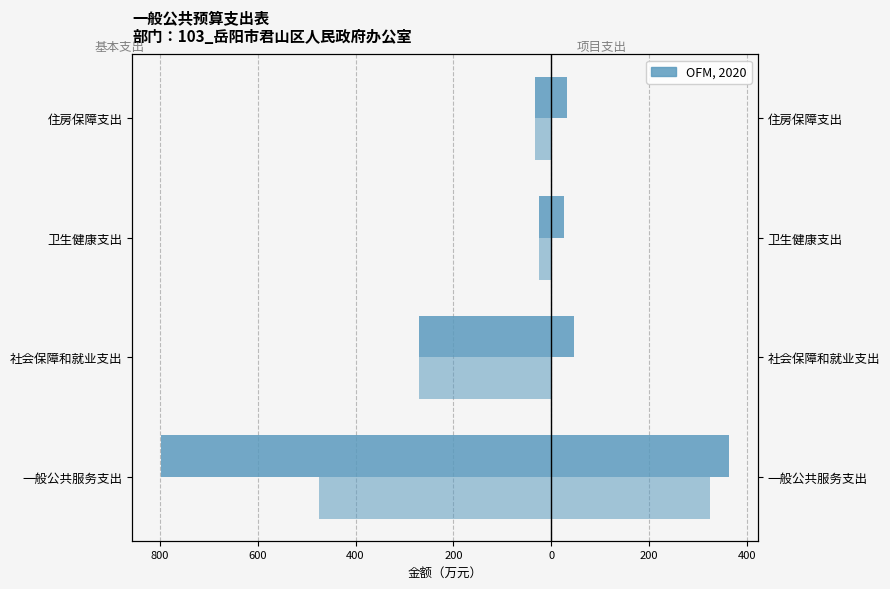

What is the maximum value shown in the chart?

364.2